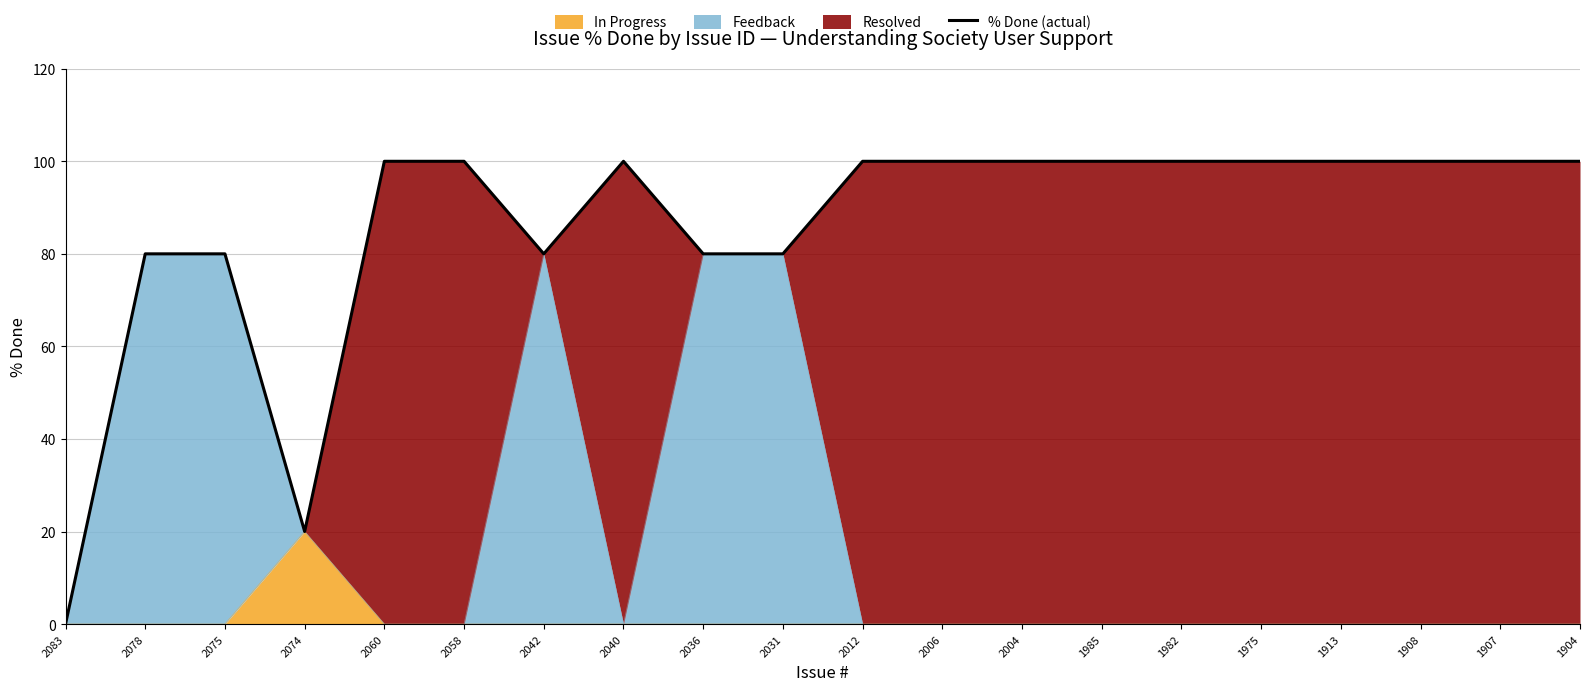

Count the number of categories in the chart.

20